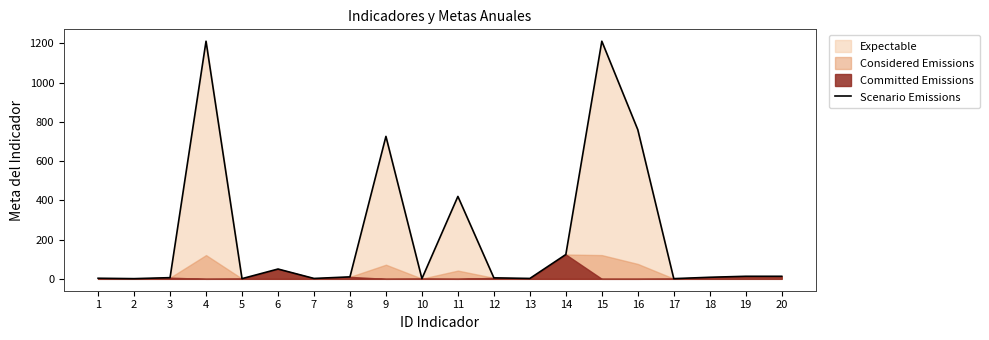

What is the change in value from 5 to 18?

+7